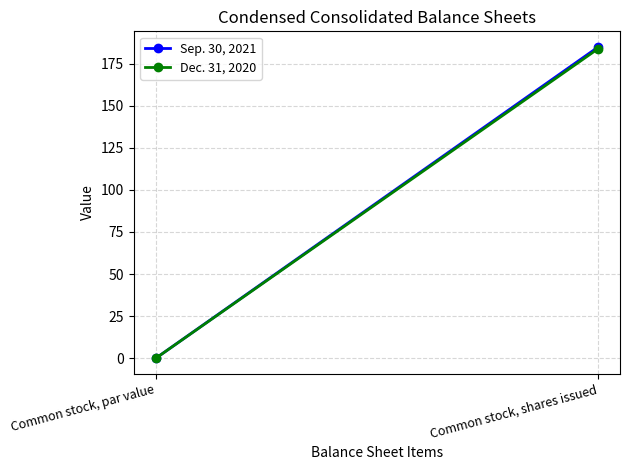

What is the sum of the Dec. 31, 2020 values at Common stock, par value and Common stock, shares issued?

184.1